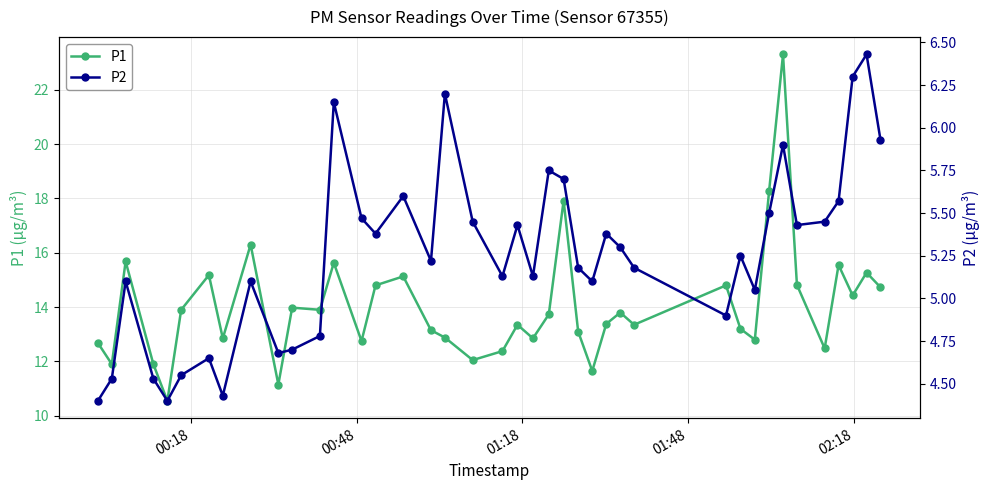

True or false: P1 has more than 0 points higher than both neighbors.

True